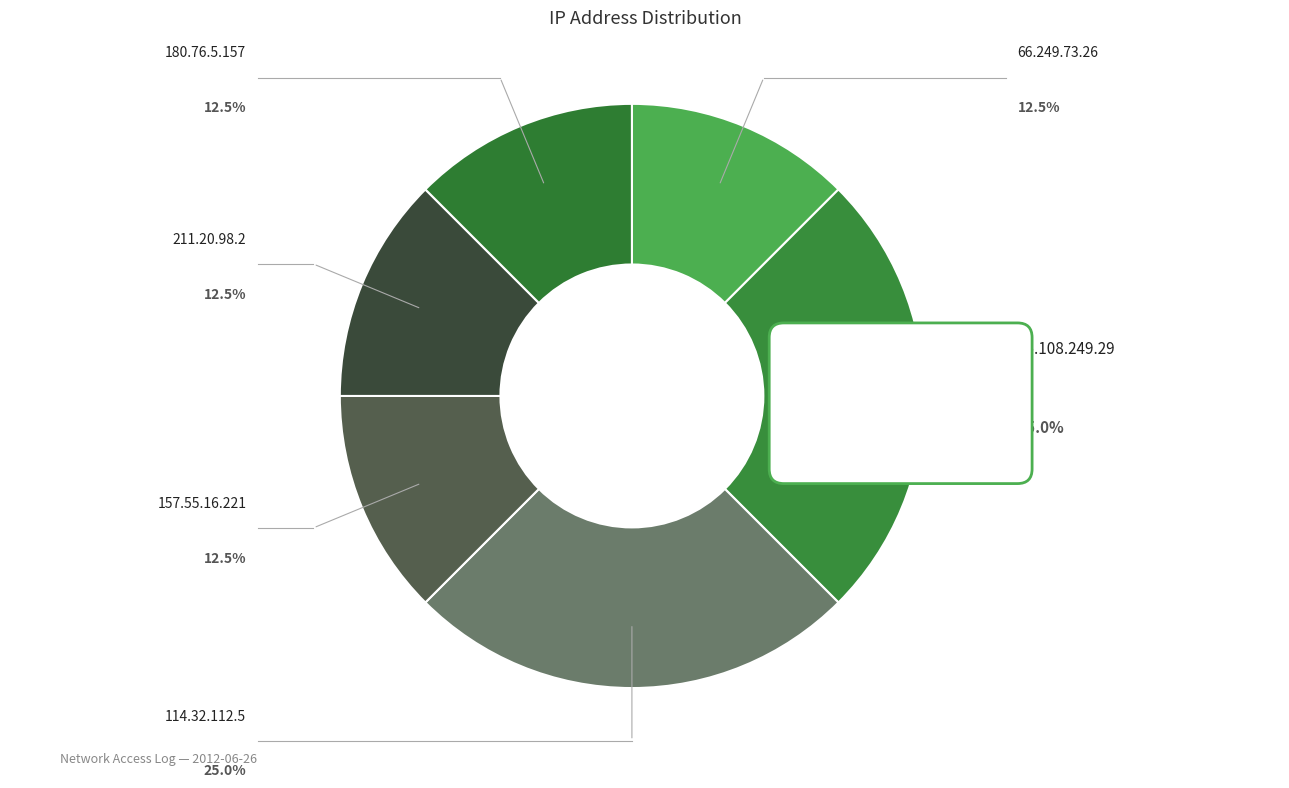

Which slice is the smallest?

66.249.73.26